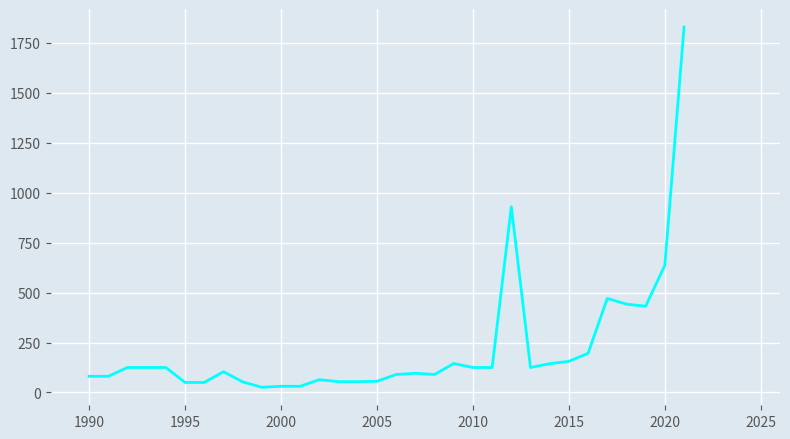

What is the greatest value displayed?

1830